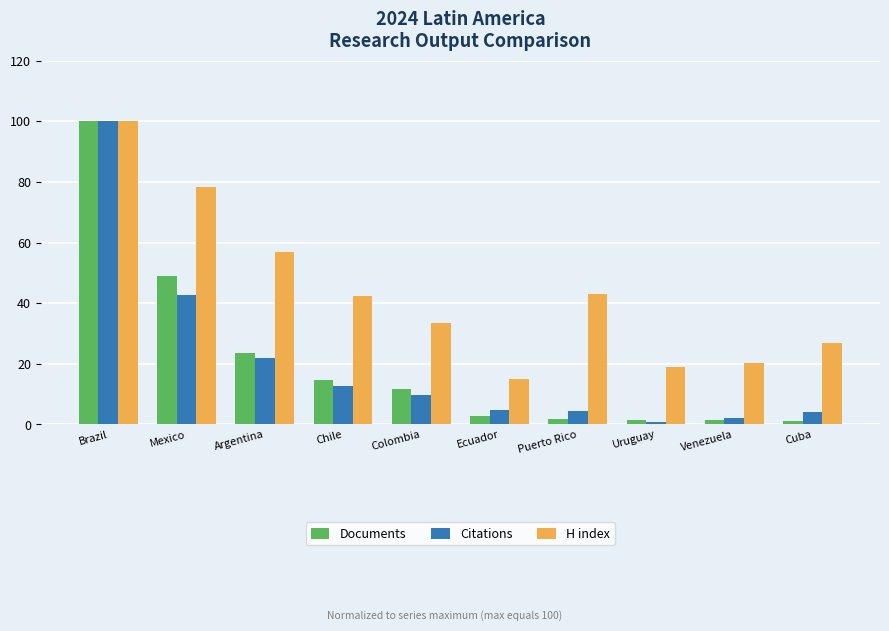

Does the chart contain any negative values?

No